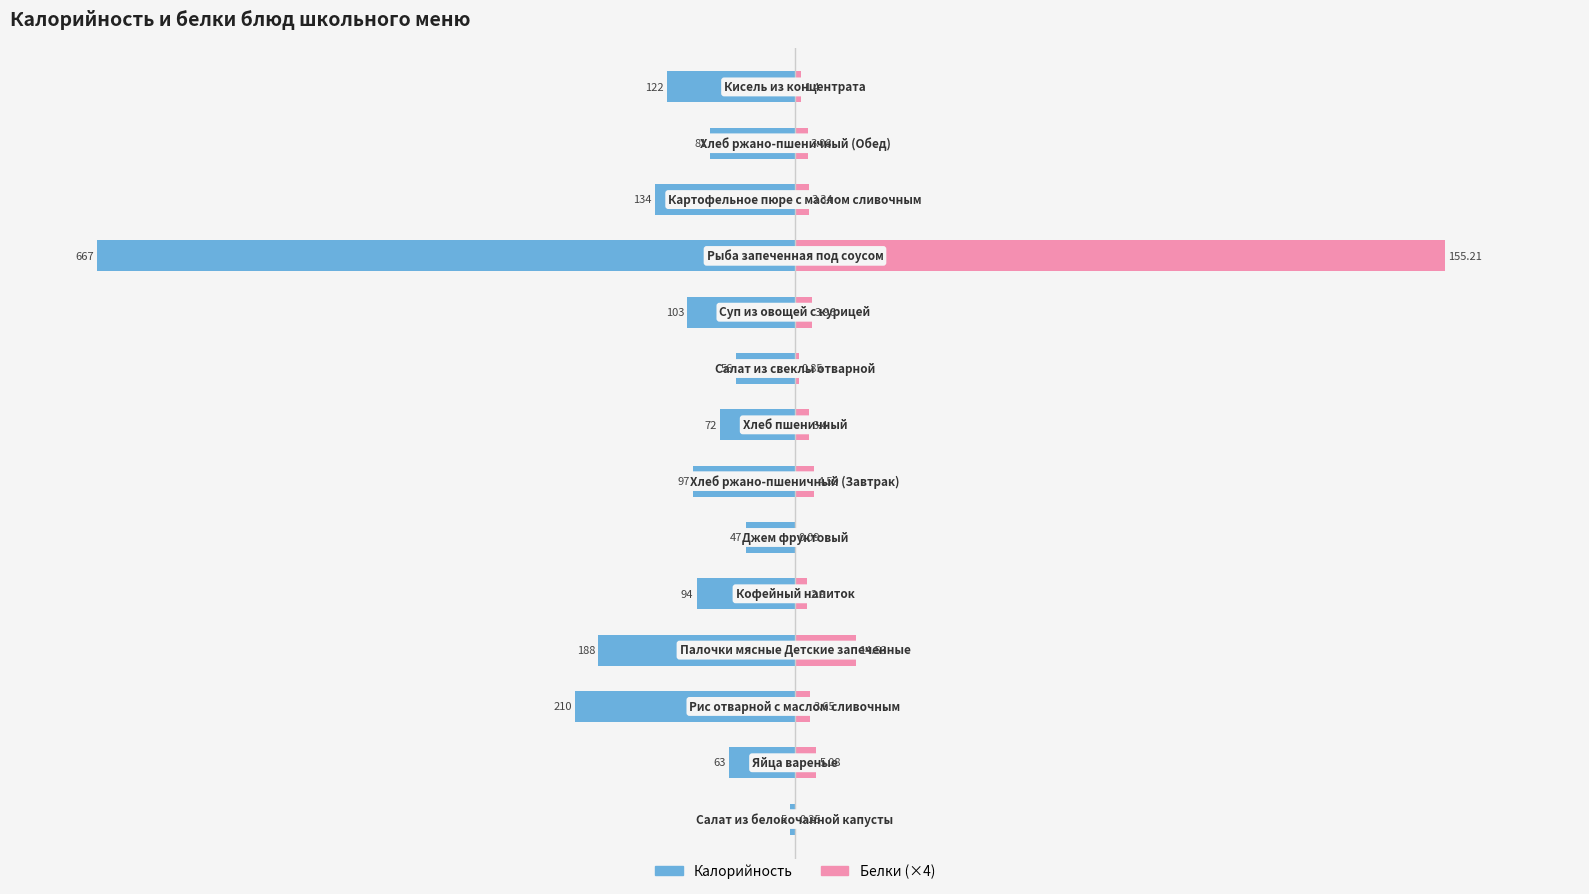

Is it true that Белки (×4) equals 7.9 at 13?

False